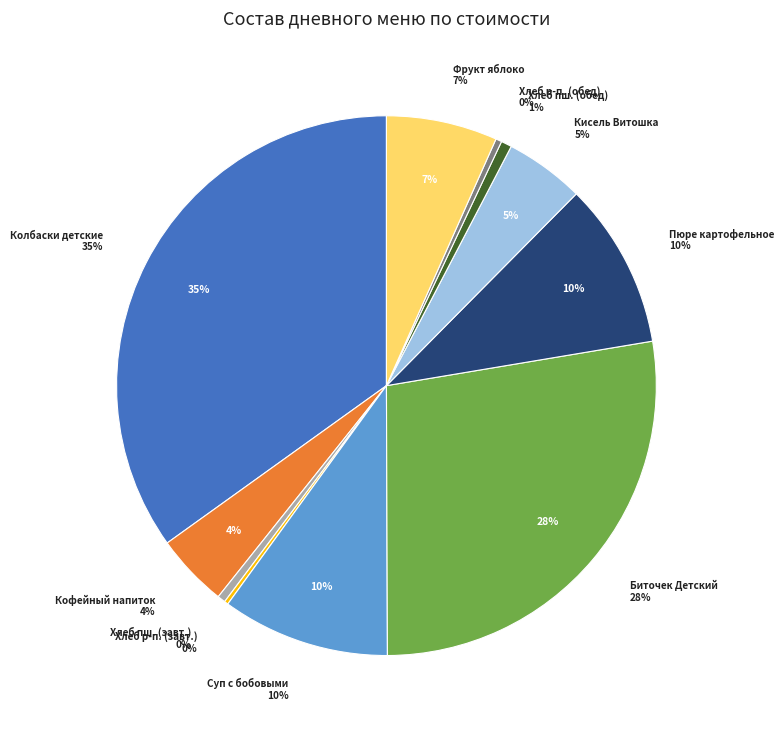

Approximately how many times larger is the value at Хлеб ржано-пшеничный (обед) compared to Кисель Витошка?

0.1